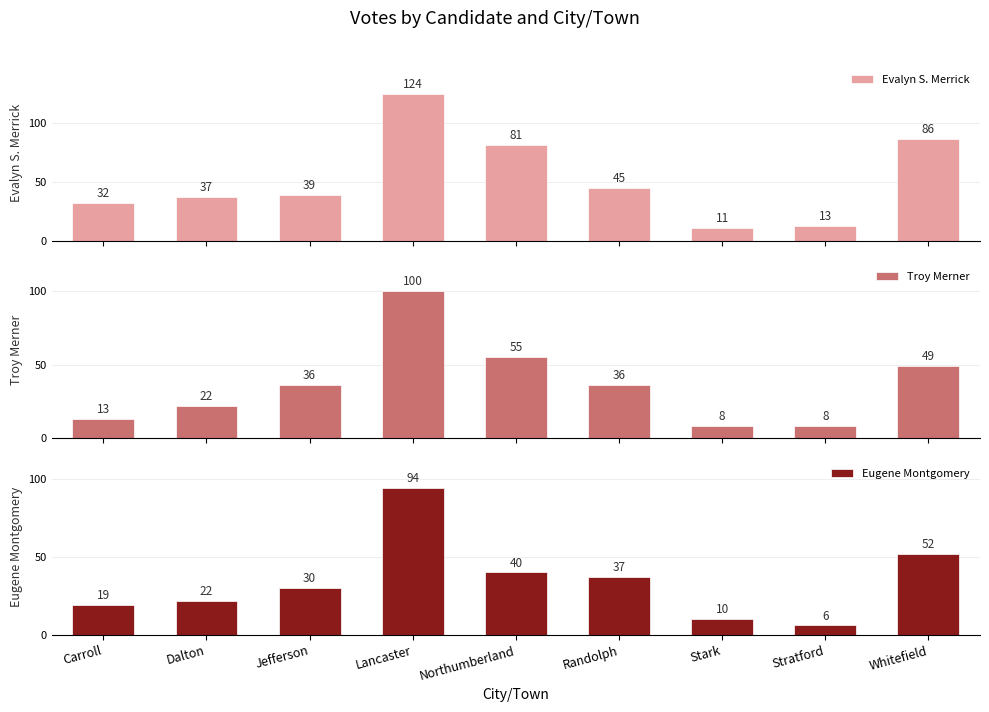

At which label does Eugene Montgomery reach its peak?

Lancaster